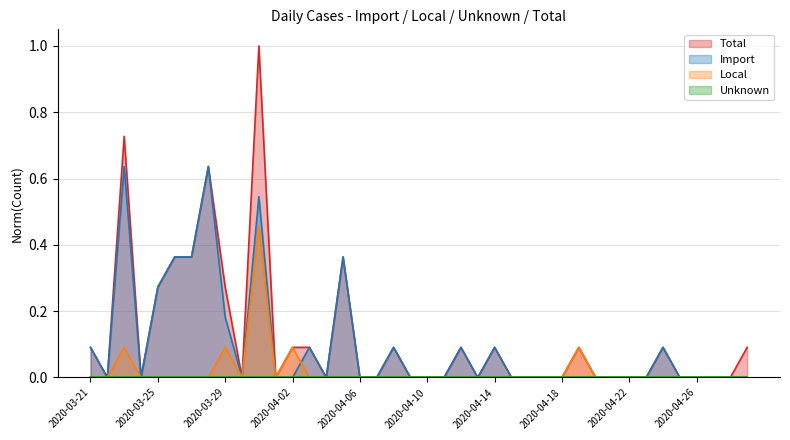

What position from the left is 2020-04-19?

30